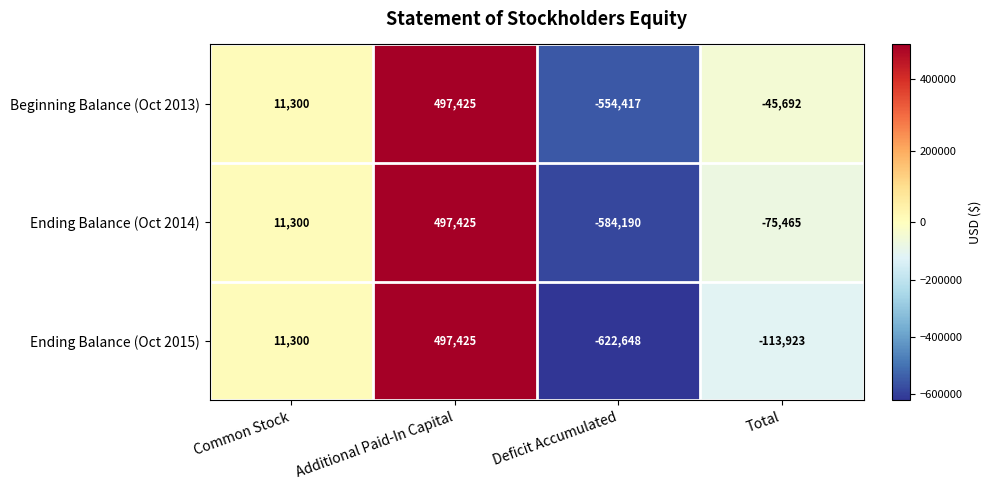

Reading left to right, transcribe all the data shown in this chart.

Beginning Balance (Oct 2013): Common Stock=11300	Additional Paid-In Capital=497425	Deficit Accumulated=-554417	Total=-45692
Ending Balance (Oct 2014): Common Stock=11300	Additional Paid-In Capital=497425	Deficit Accumulated=-584190	Total=-75465
Ending Balance (Oct 2015): Common Stock=11300	Additional Paid-In Capital=497425	Deficit Accumulated=-622648	Total=-113923